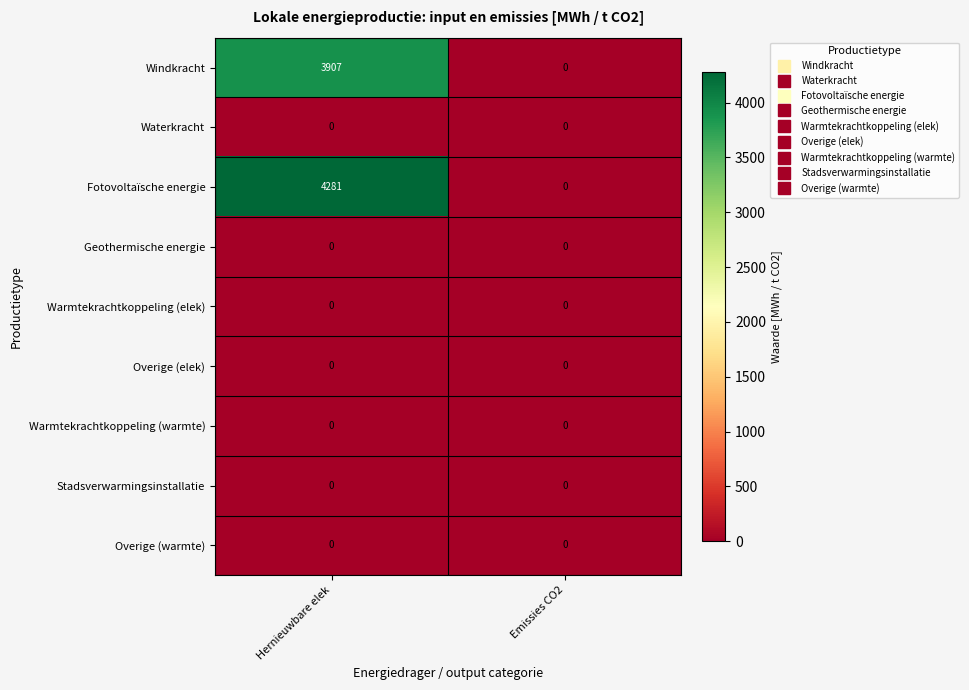

The Windkracht series shows 0 at Emissies CO2. True or false?

True